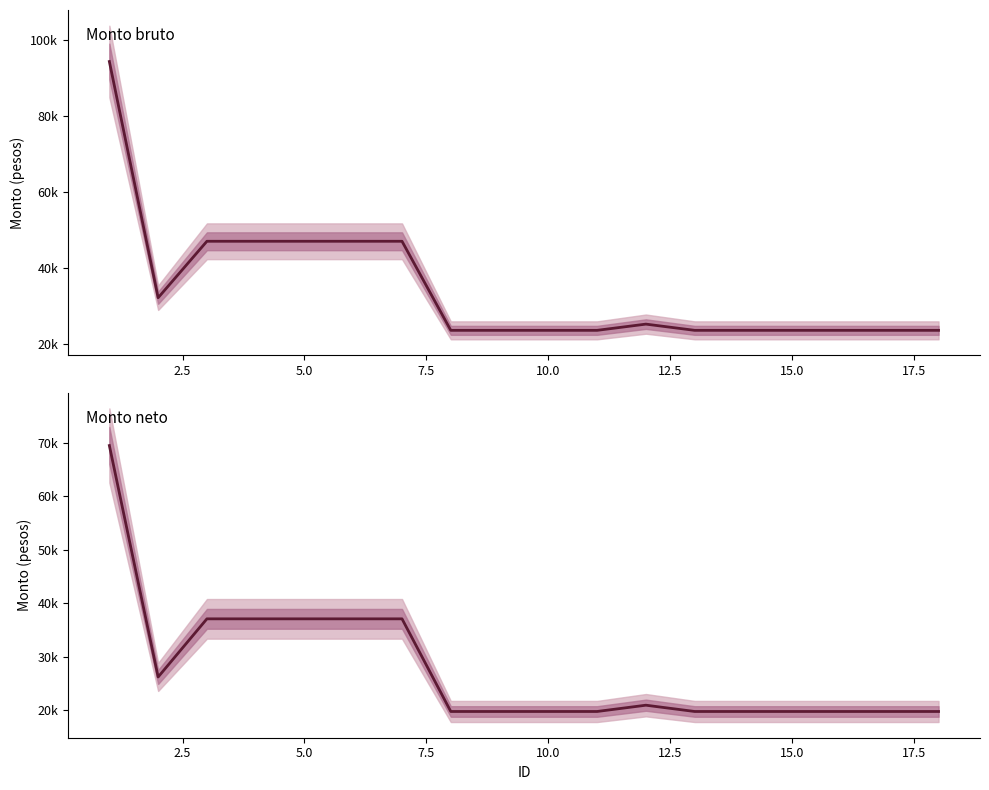

How many lines are shown in the chart?

2